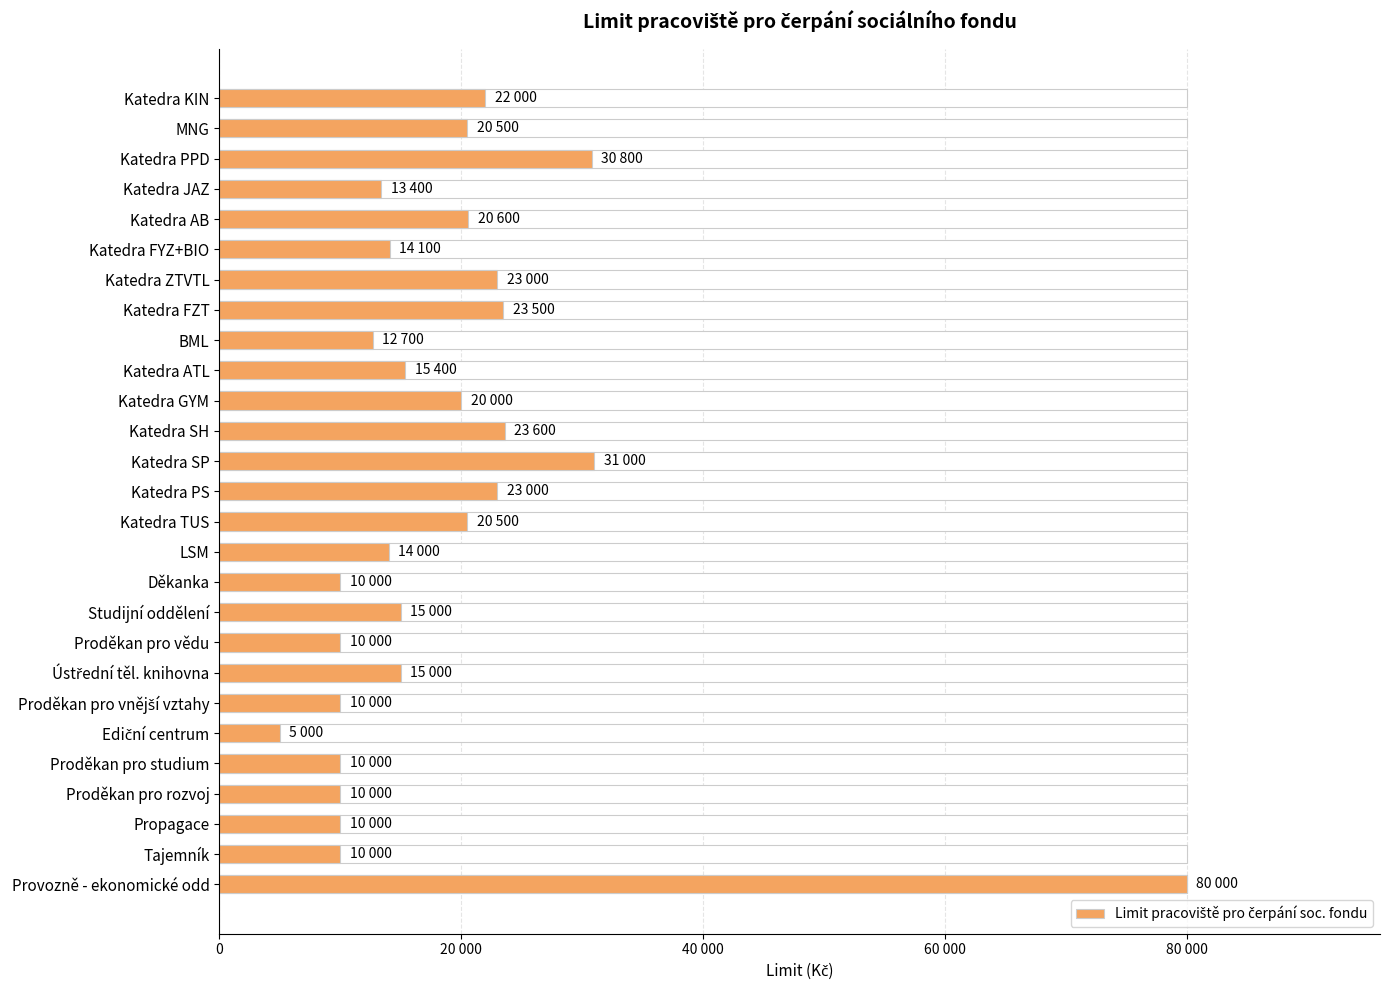

Reading right to left, what are all the values shown in this chart?

80000	10000	10000	10000	10000	5000	10000	15000	10000	15000	10000	14000	20500	23000	31000	23600	20000	15400	12700	23500	23000	14100	20600	13400	30800	20500	22000